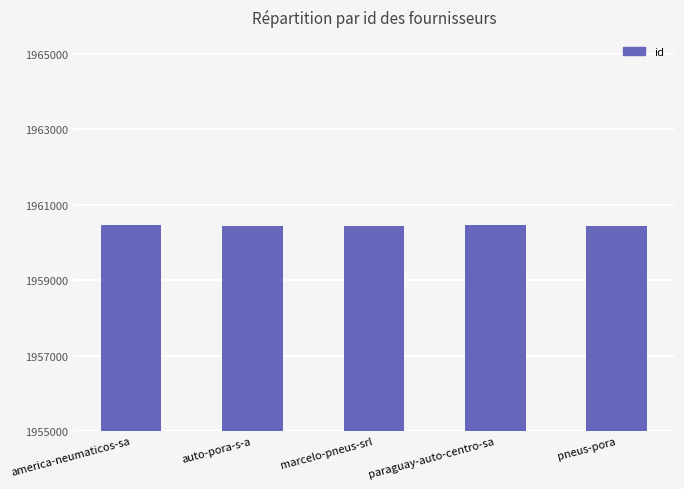

True or false: the data shows 2876222 at pneus-pora.

False